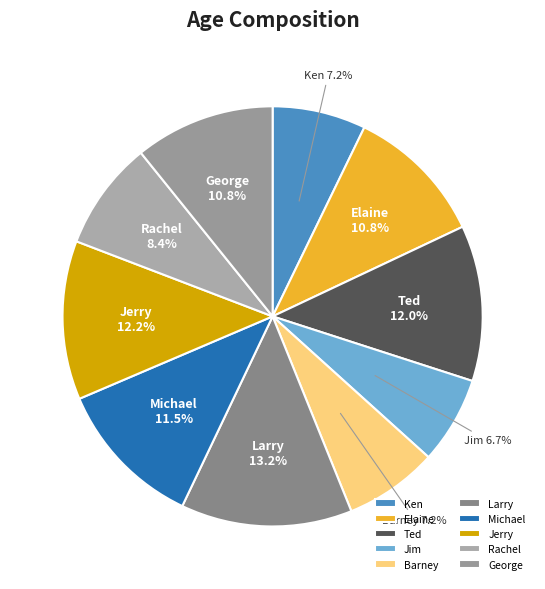

To the nearest percent, what is the difference between the Elaine and Rachel slice percentages?

2%